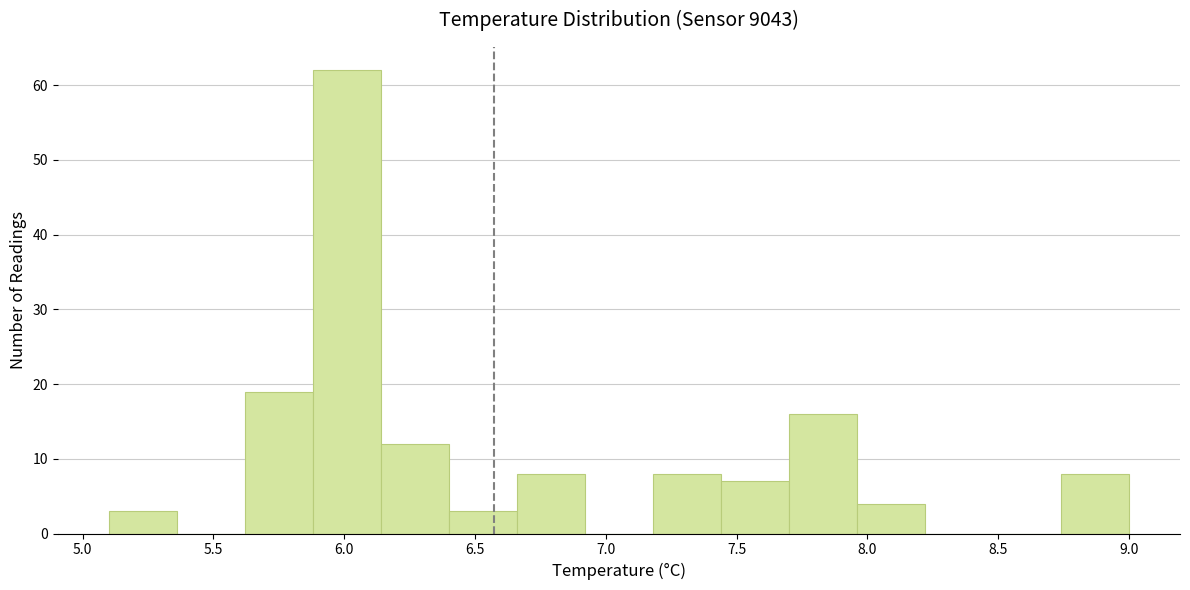

Reading left to right, list every bar in this chart as the range it spans on the x-axis followed by its height. Neither the bar edges nor the heights are printed on the chart, so give them approximately, as read against the axes.

5.10 to 5.36: 3
5.36 to 5.62: 0
5.62 to 5.88: 19
5.88 to 6.14: 62
6.14 to 6.40: 12
6.40 to 6.66: 3
6.66 to 6.92: 8
6.92 to 7.18: 0
7.18 to 7.44: 8
7.44 to 7.70: 7
7.70 to 7.96: 16
7.96 to 8.22: 4
8.22 to 8.48: 0
8.48 to 8.74: 0
8.74 to 9.00: 8